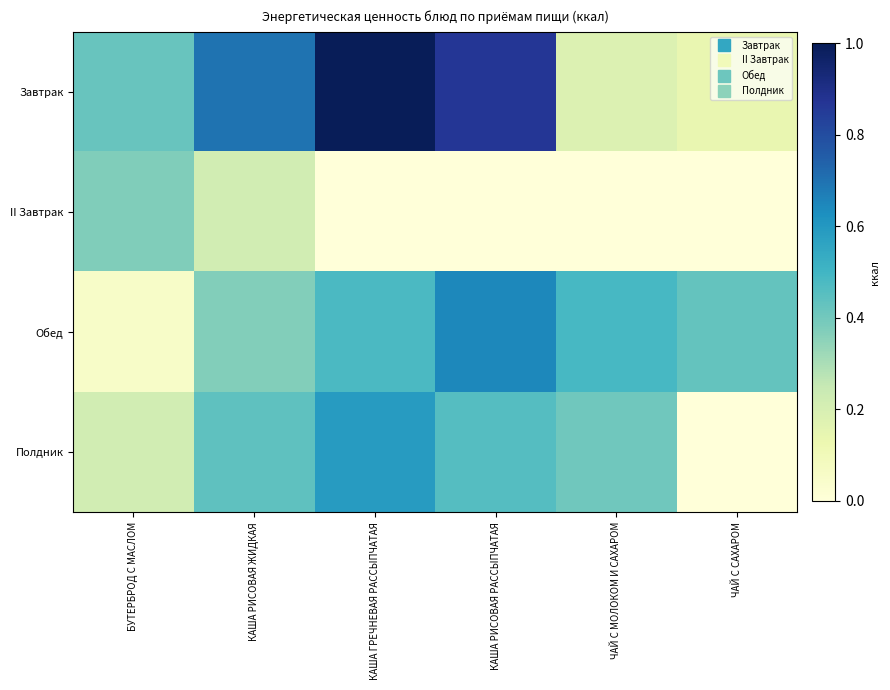

How many categories are shown in the chart?

6